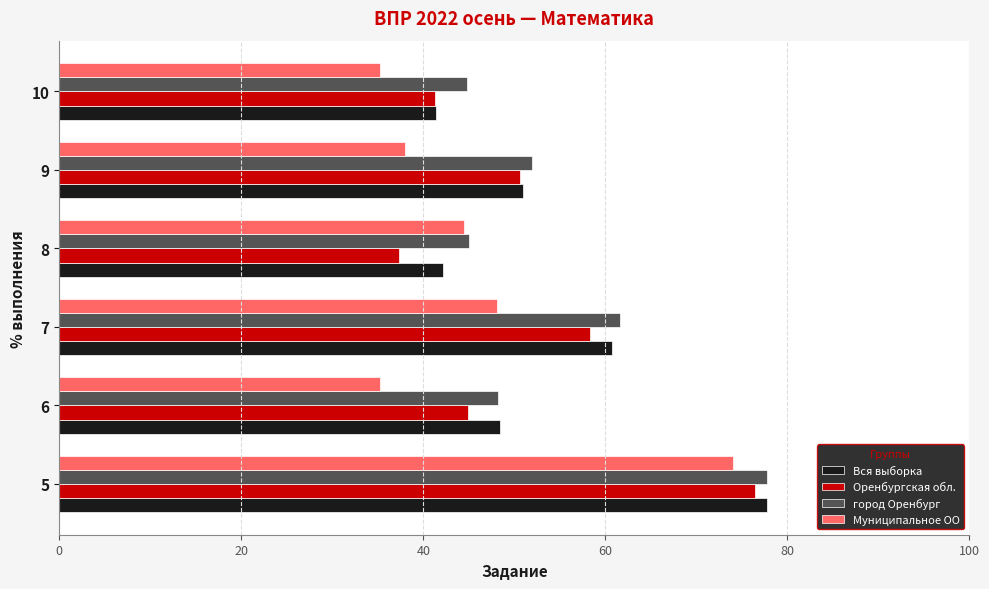

Is it true that город Оренбург equals 45.1 at 8?

True